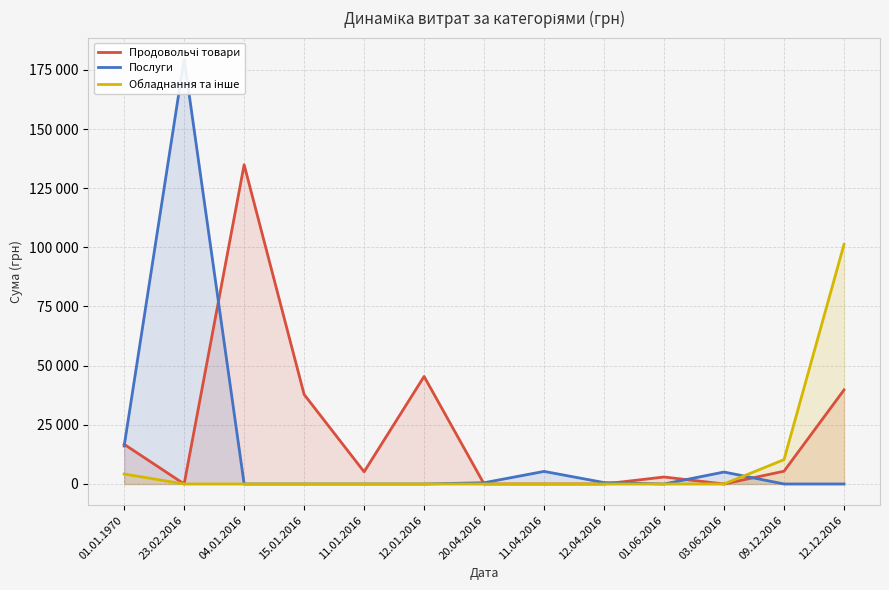

Rank the series at 12.01.2016 from highest to lowest value.

Продовольчі товари, Послуги, Обладнання та інше